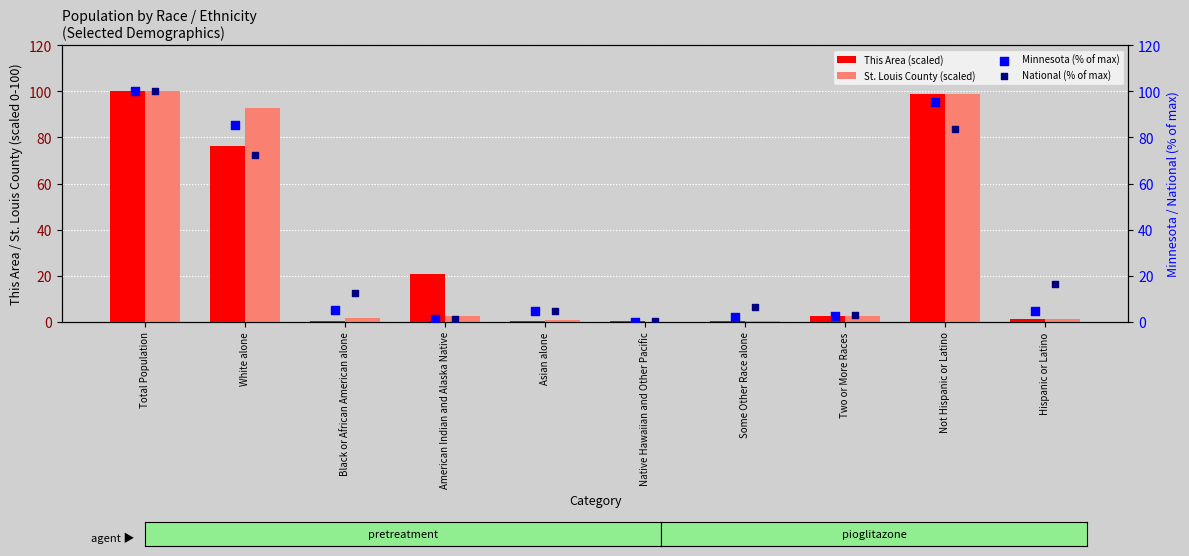

Which series contains the lowest Y value?

St. Louis County (scaled)